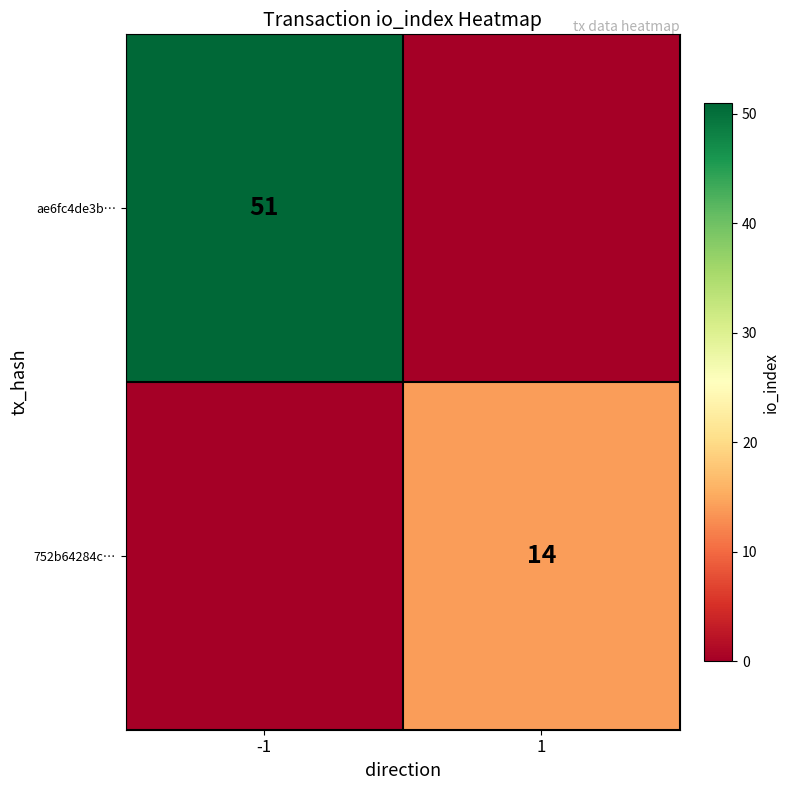

What is the difference between the highest and lowest values at 1?

14